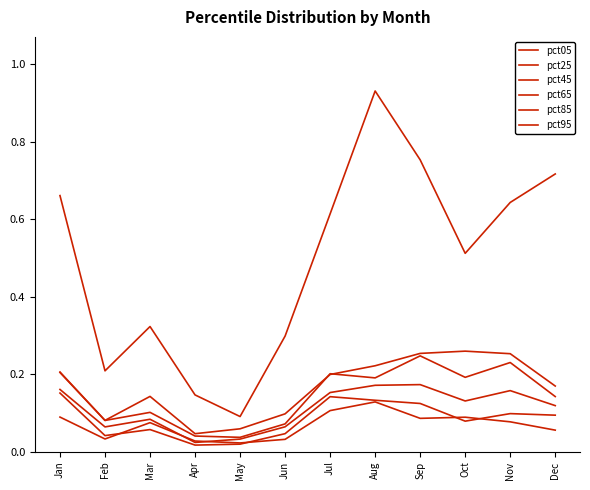

At how many categories does at least one series exceed 0?

12